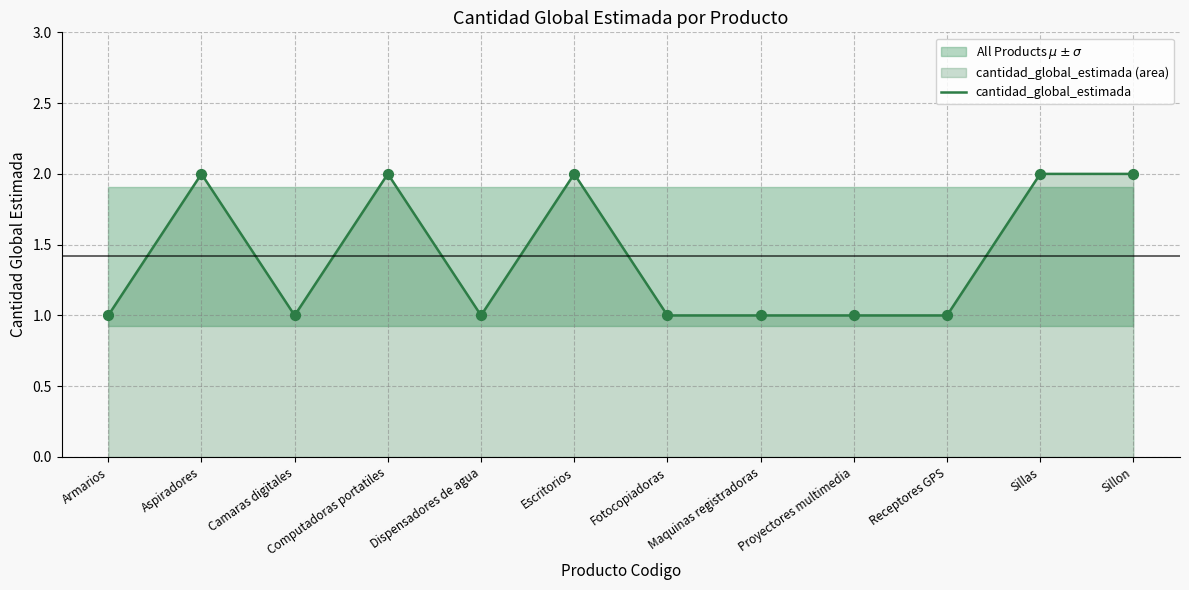

Approximately how many times larger is the value at Receptores GPS compared to Maquinas registradoras?

1.0